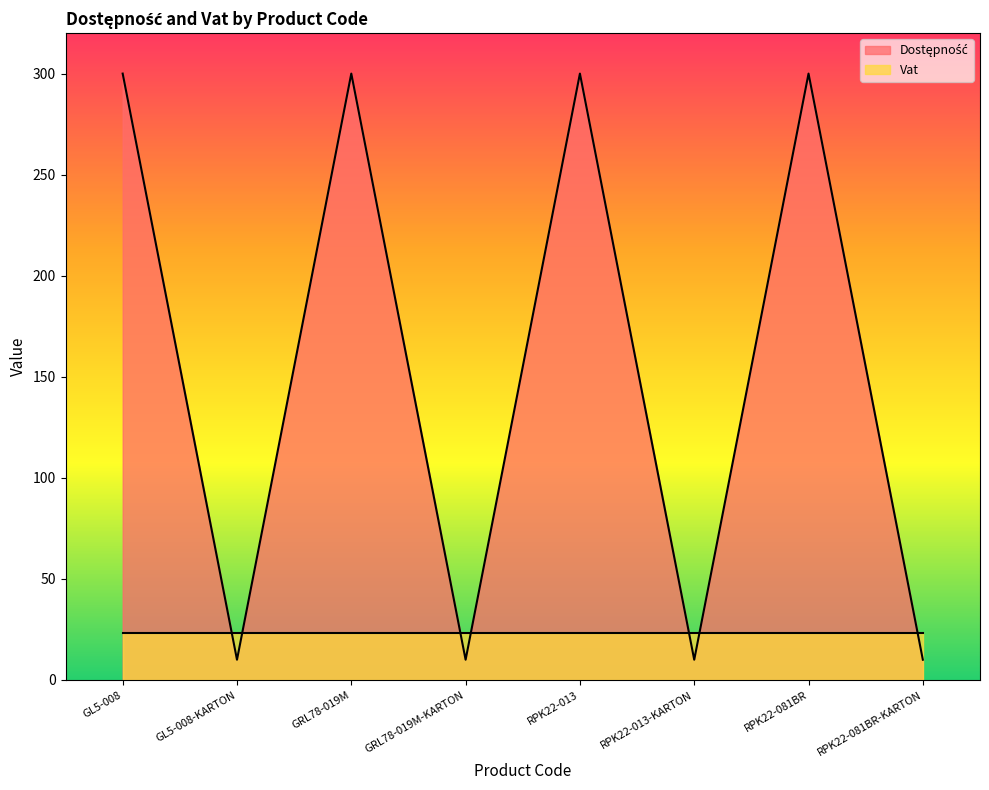

What is the value of the 3rd point from the left?

300